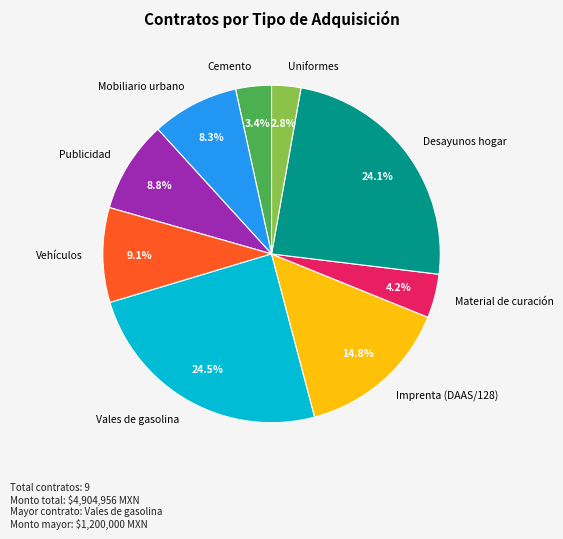

To the nearest percent, what portion does Imprenta (DAAS/128) represent?

15%